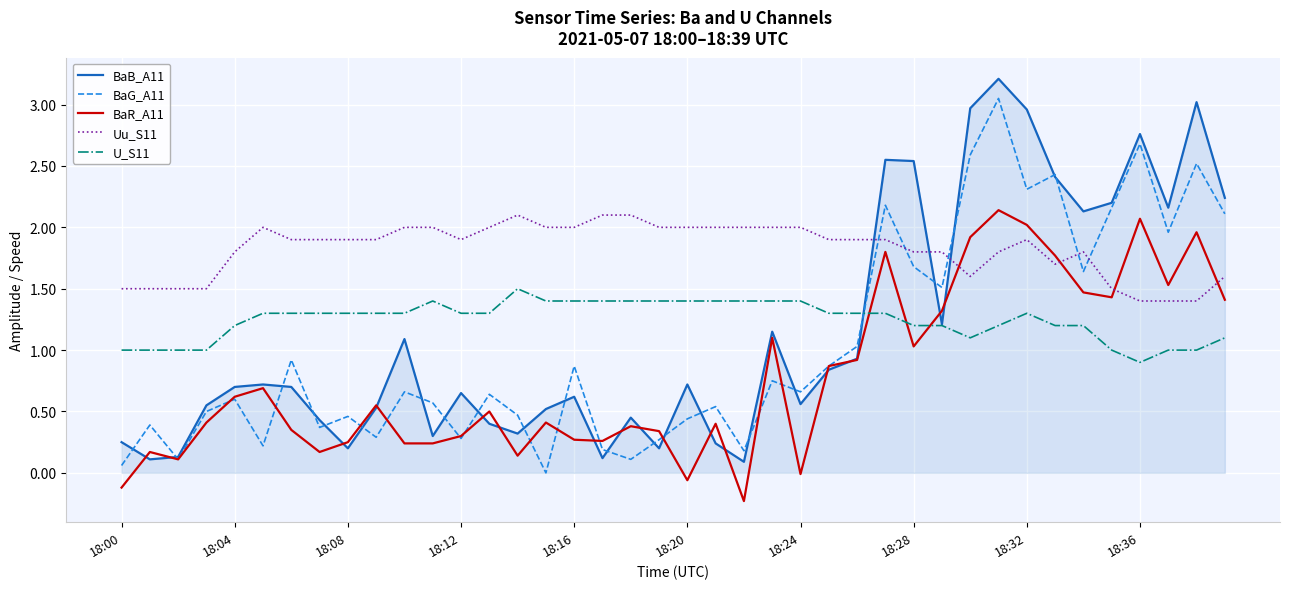

Which series has the largest total across all categories?

Uu_S11